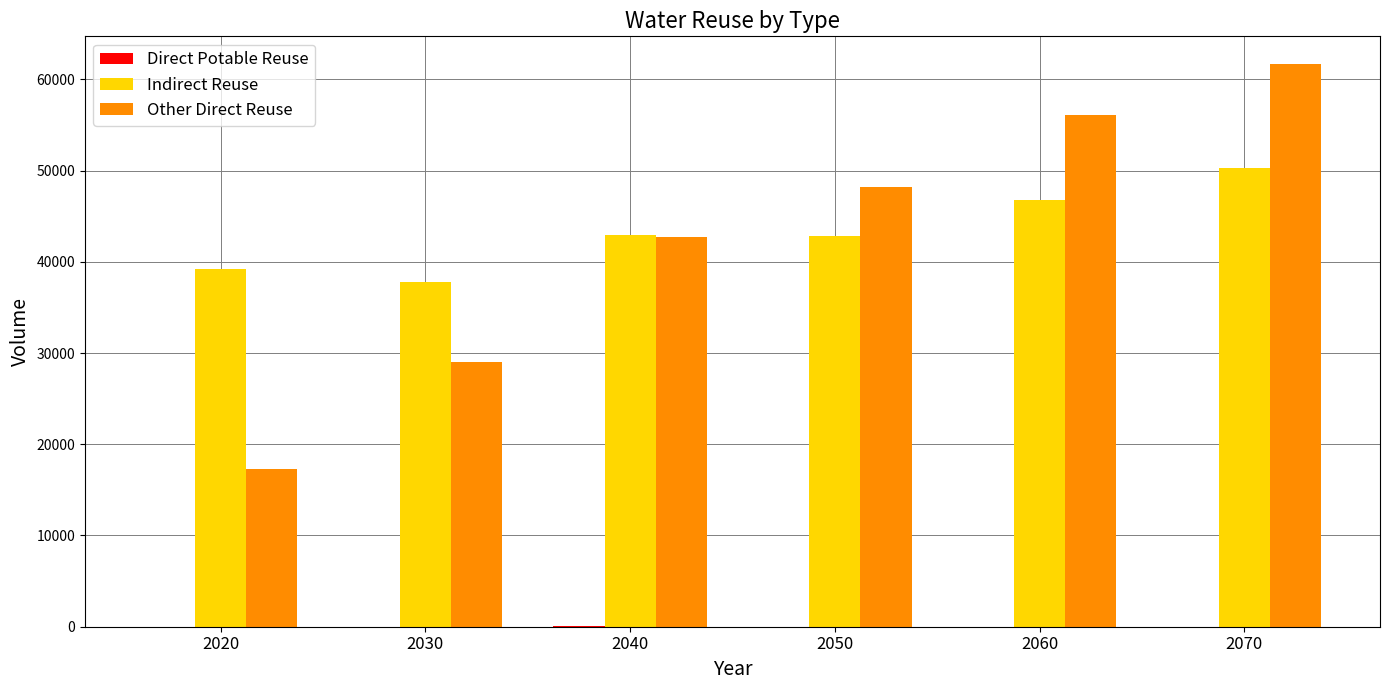

Count the number of categories in the chart.

6